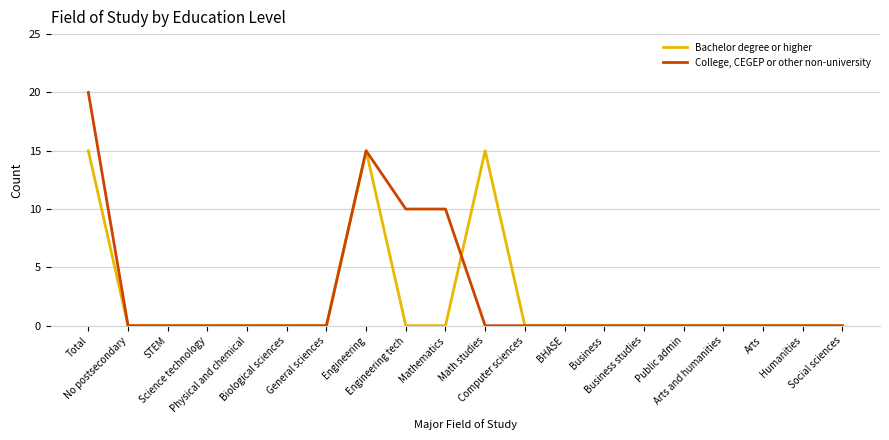

What is the maximum value shown in the chart?

20